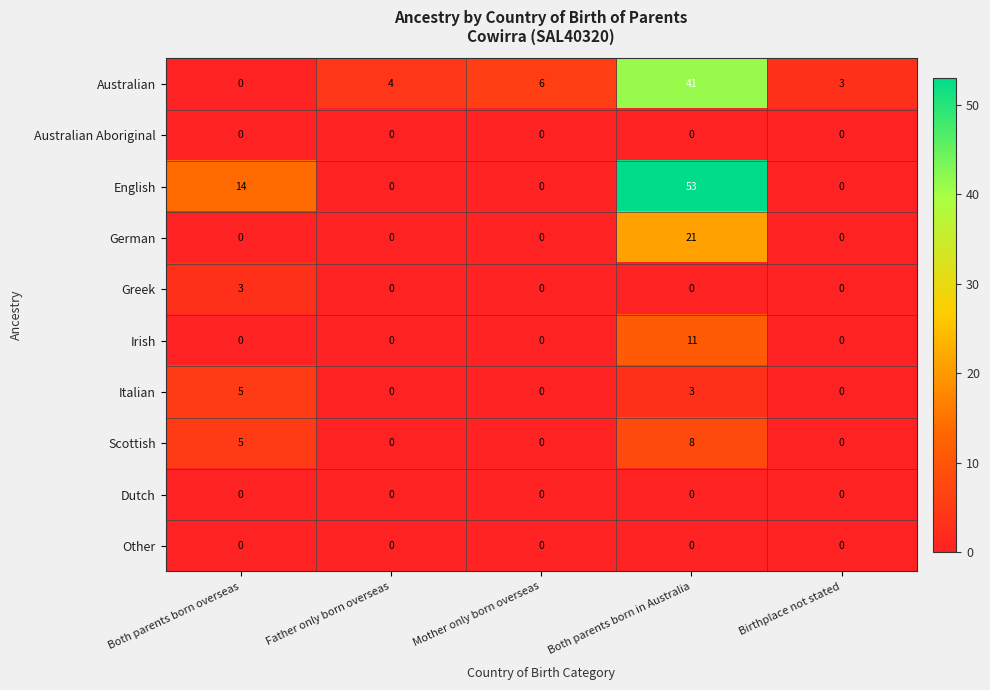

The value of Other at Mother only born overseas is 0. True or false?

True